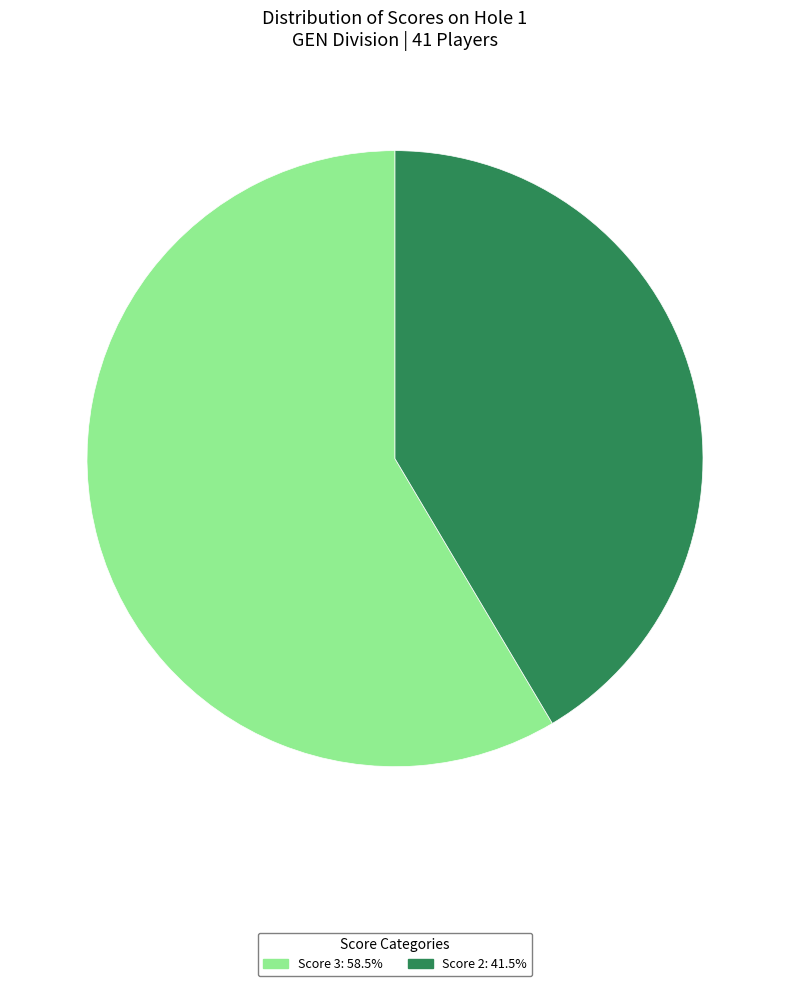

Is there any slice that represents more than half of the pie?

Yes